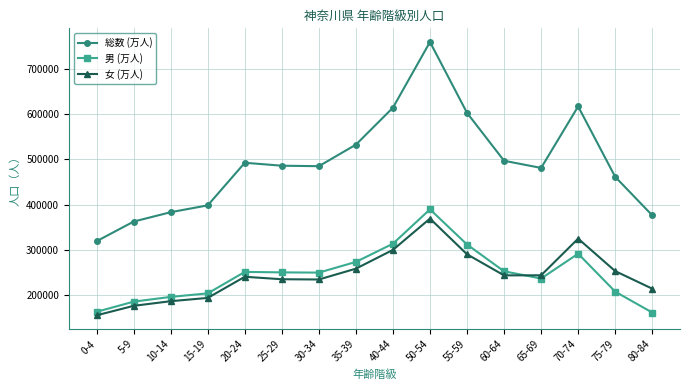

Where is 女 (万人) nearest to the value 262675?

35-39